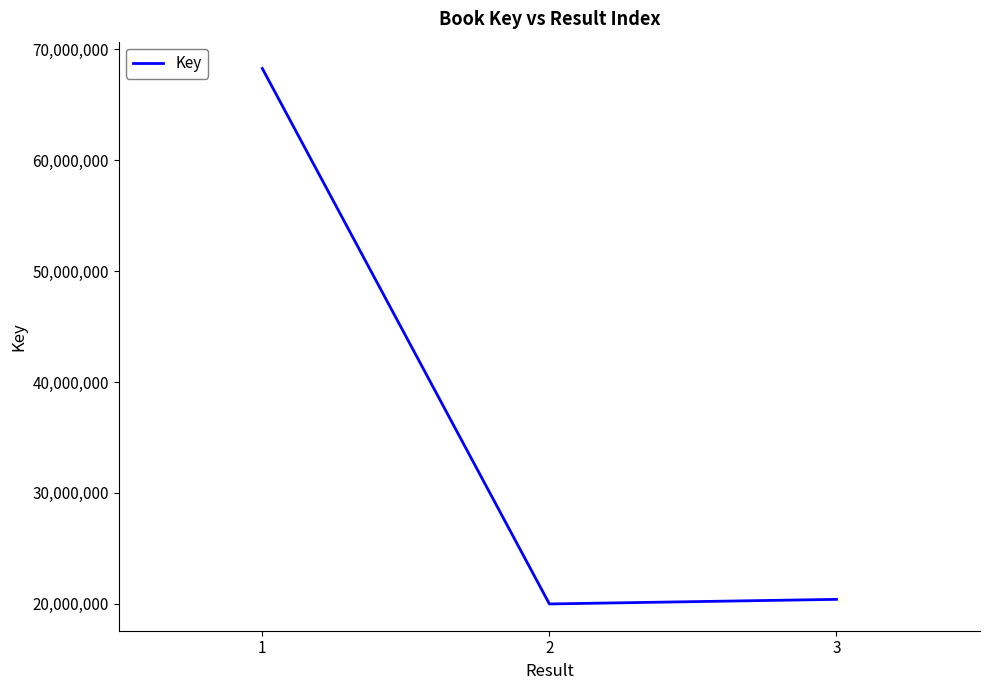

Read the value at 2, to the nearest 100.

19988500